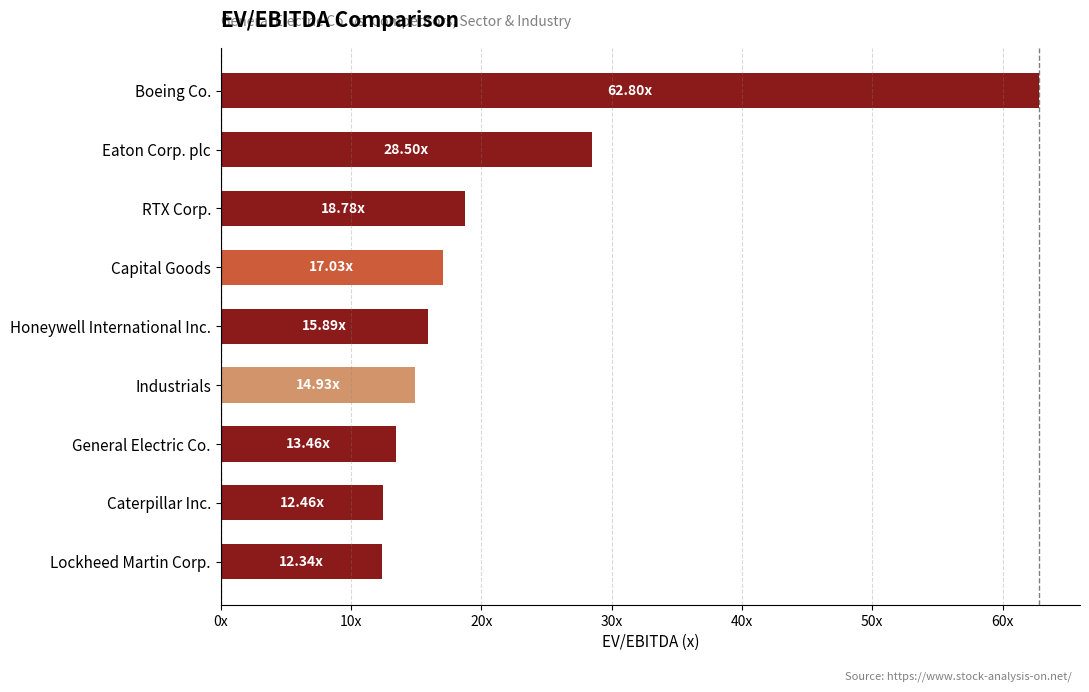

Does the chart contain any negative values?

No